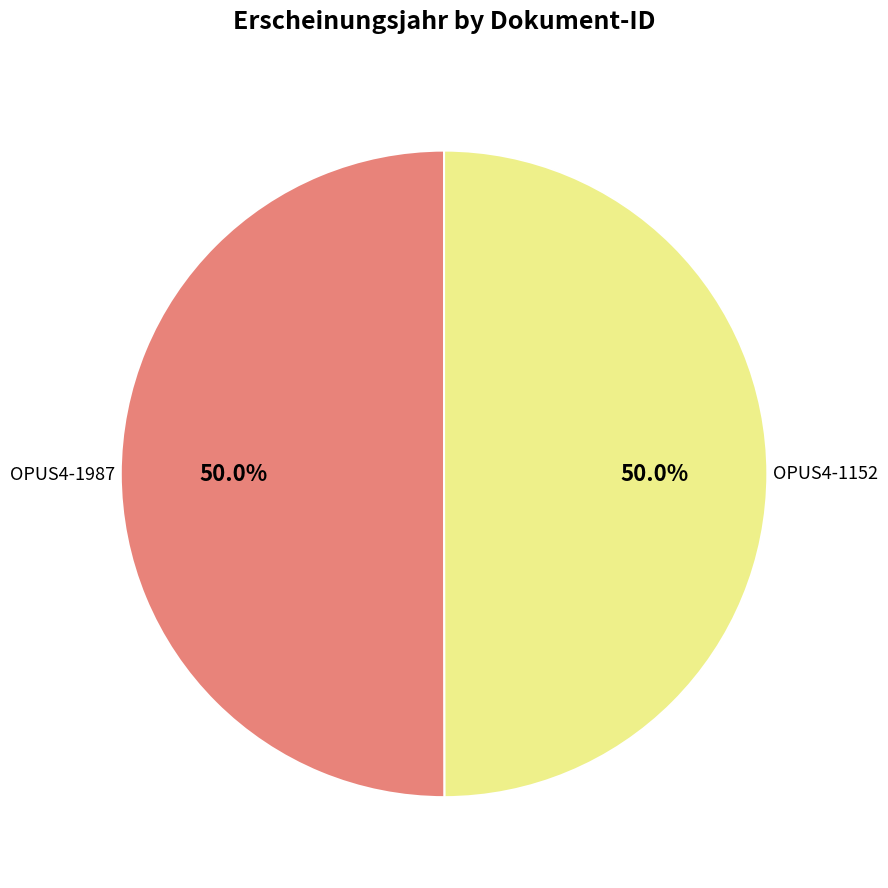

Count the number of slices in the pie.

2